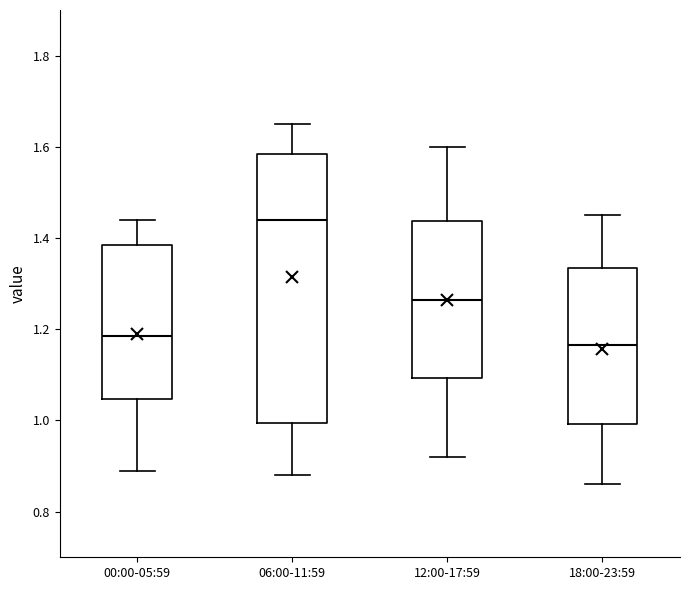

Where does the median line of the box for 18:00-23:59 sit on the y-axis? The values are not printed on the chart, so give them approximately, as read against the axis.

1.16